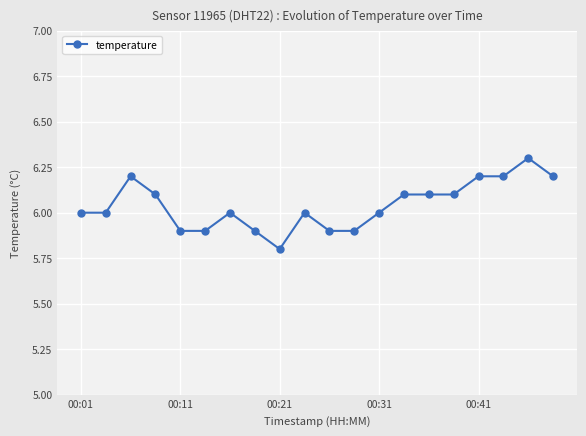

What is the greatest value displayed?

6.3